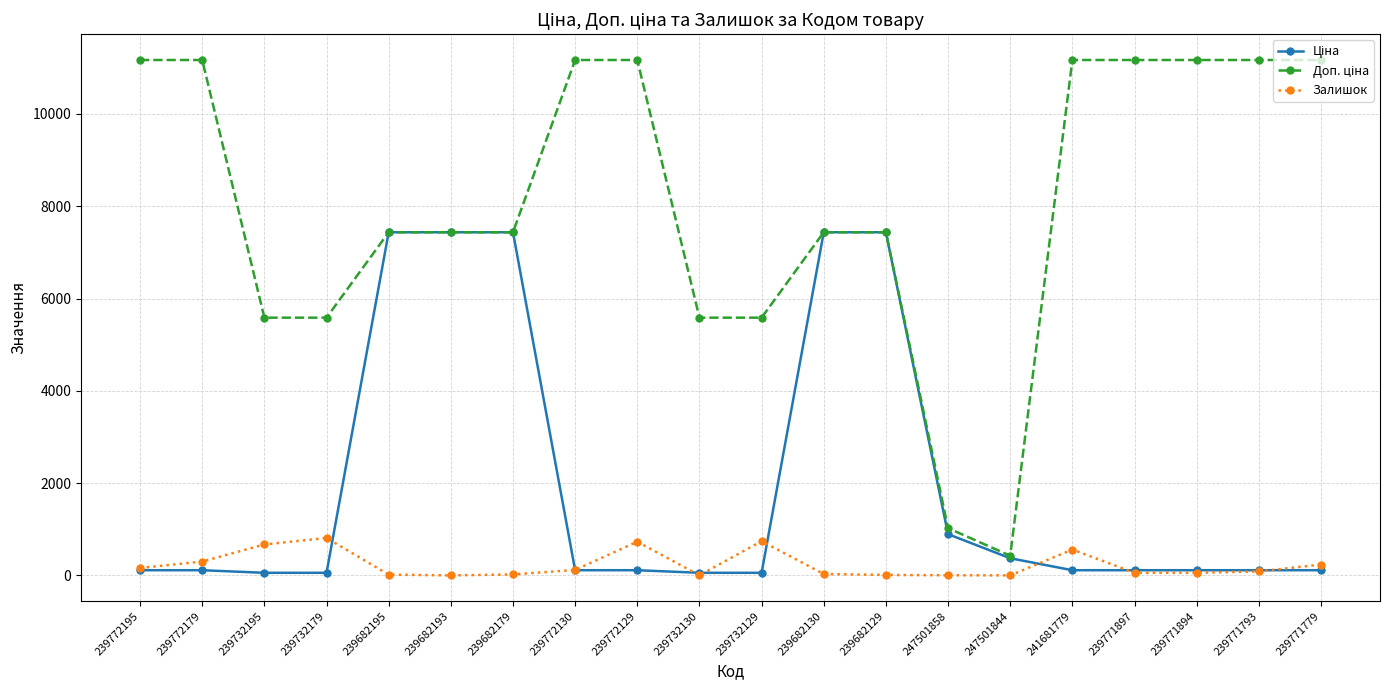

Does the chart have visible grid lines?

Yes